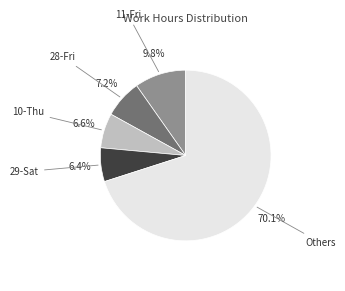

How many slices are in this pie chart?

5